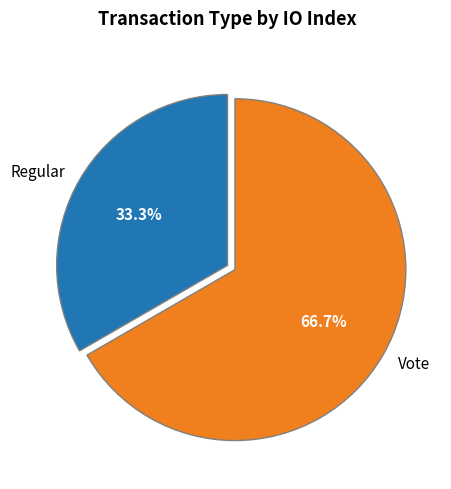

How many segments does this pie chart have?

2